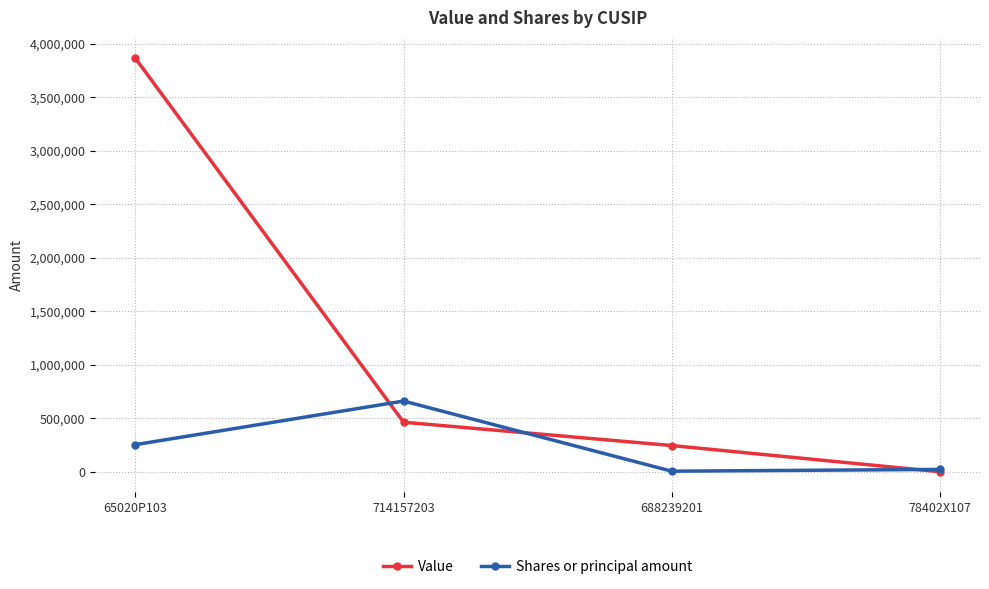

Is it true that Shares or principal amount equals 878128 at 714157203?

False